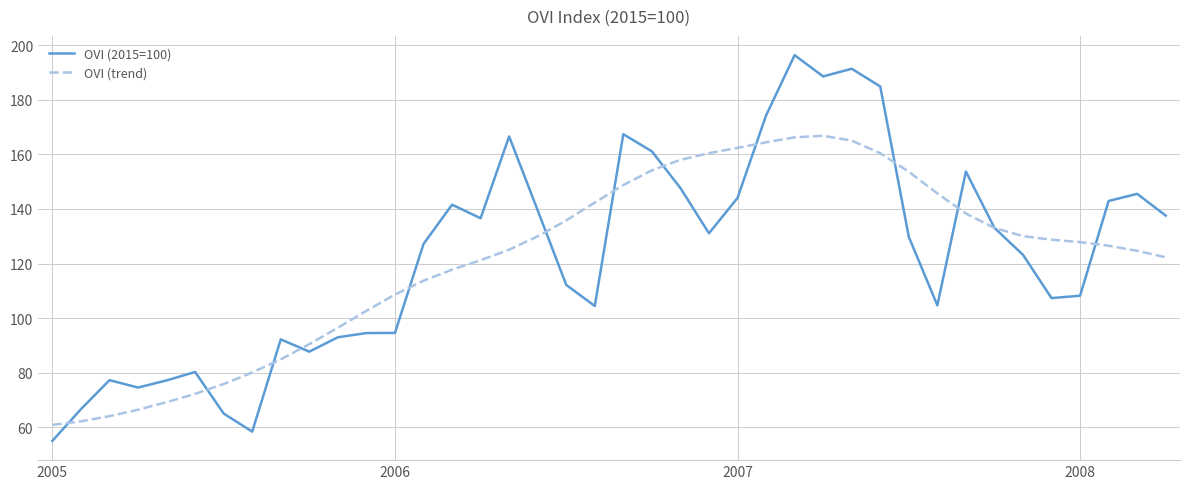

What is the minimum value shown in the chart?

55.0